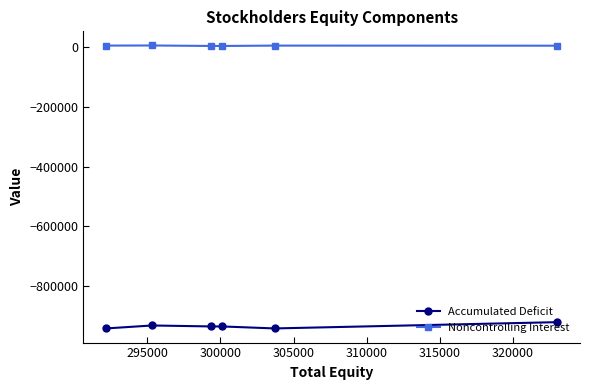

True or false: Noncontrolling Interest has more than 2 interior local peaks.

False